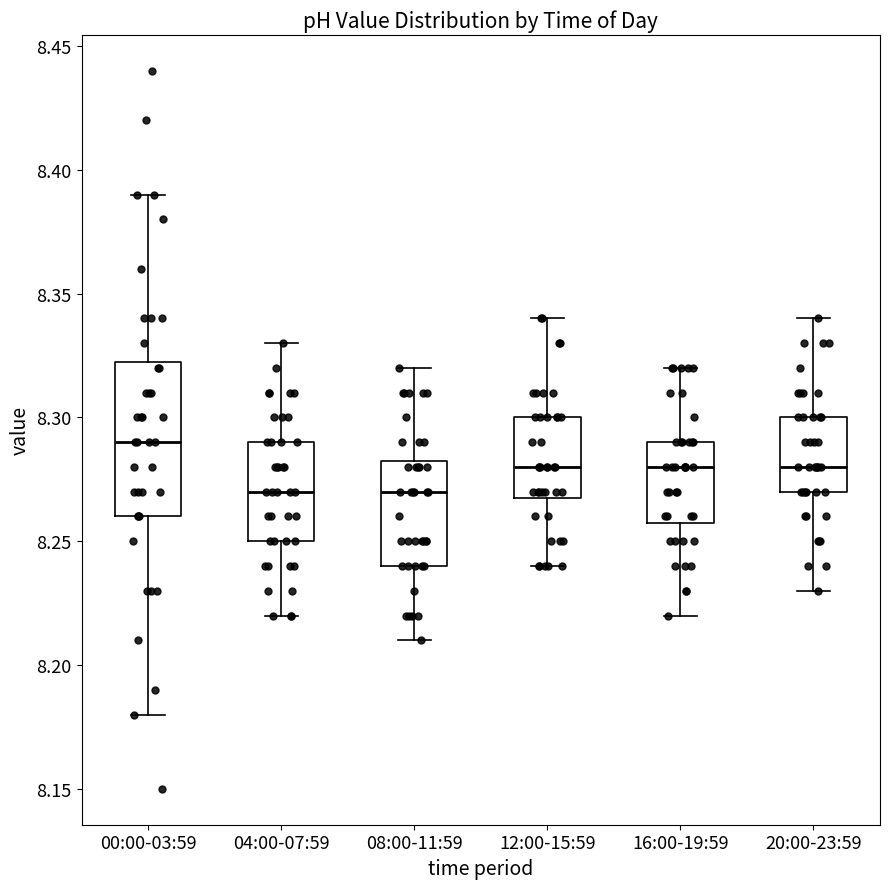

Which box is the tallest, from its lower edge to its upper edge?

00:00-03:59